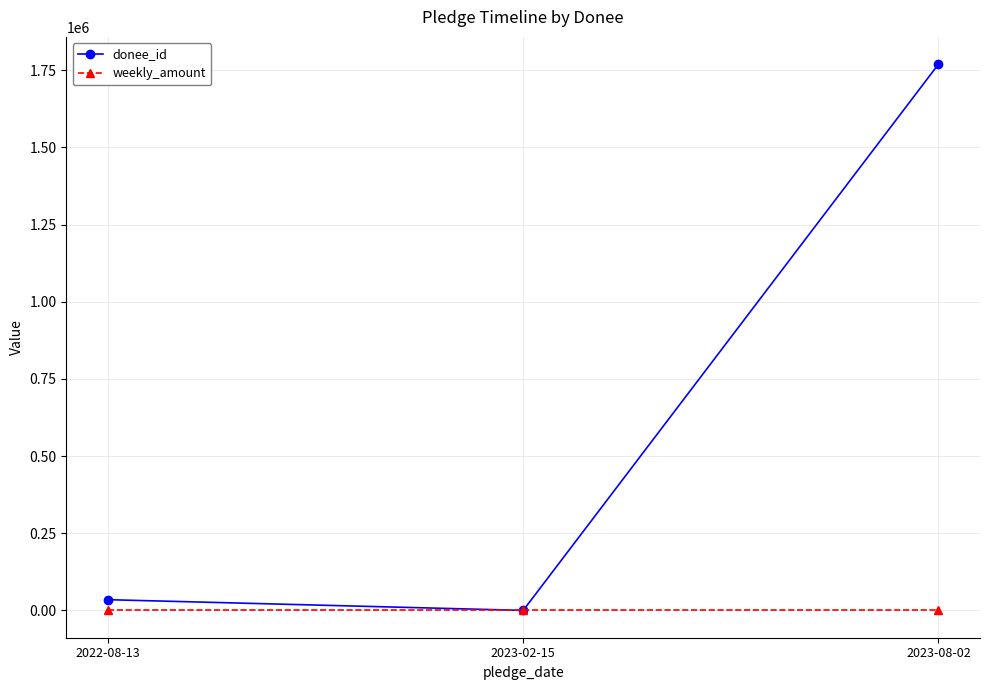

What is the maximum value for donee_id?

1769321.0